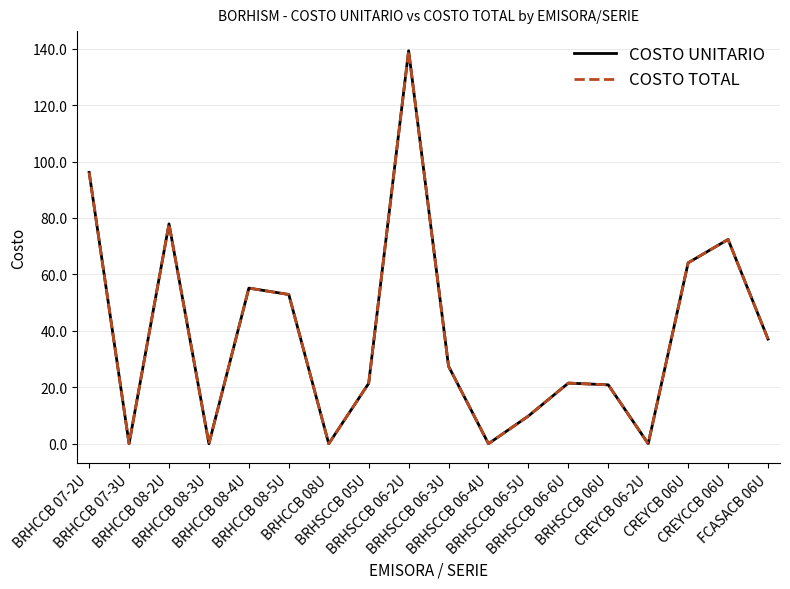

What is the average value of the COSTO UNITARIO series?

38.7